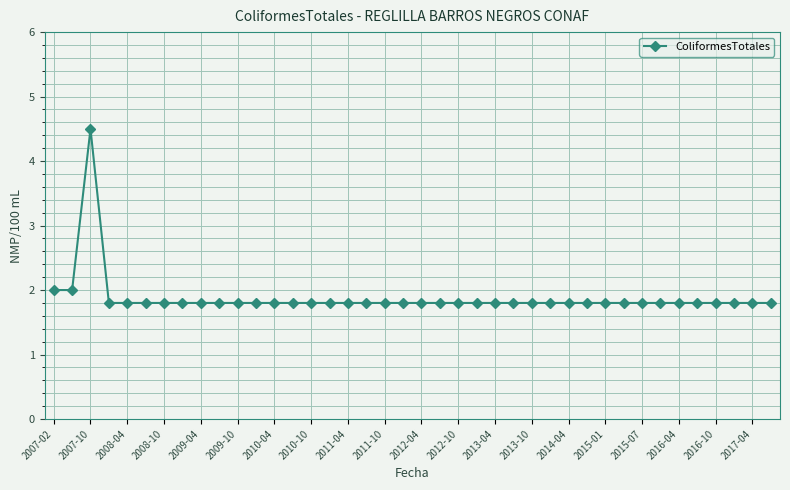

What is the value of the 36th point from the left?

1.8